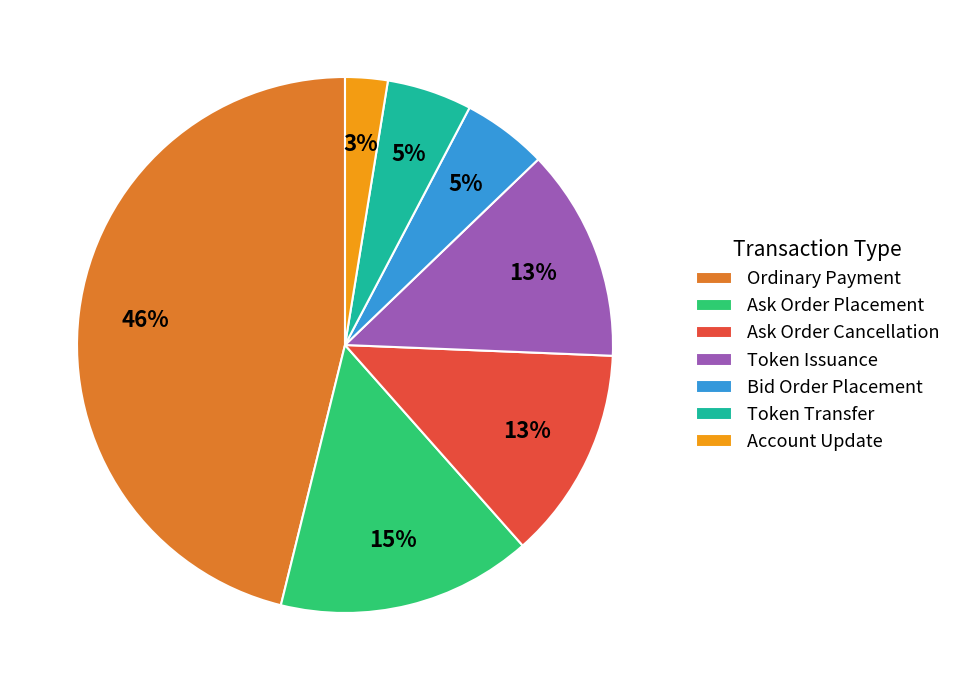

To the nearest percent, what is the combined percentage of Bid Order Placement and Ask Order Cancellation?

18%